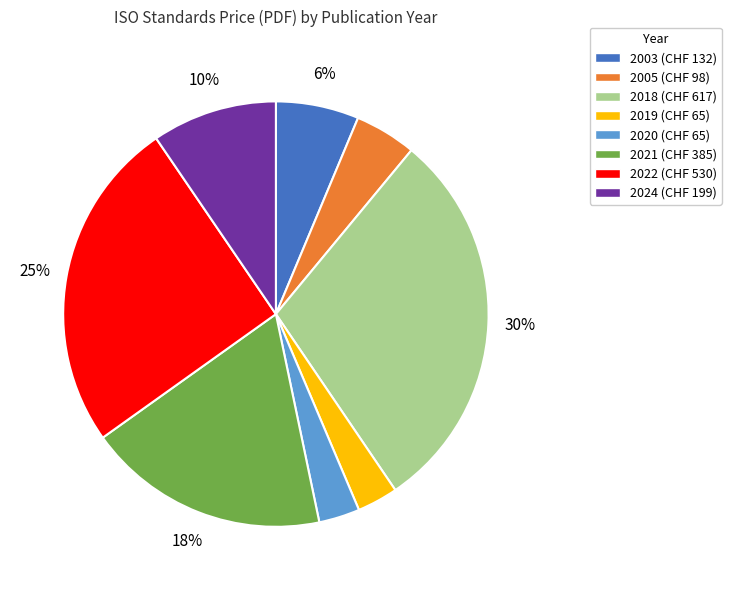

Between 2021 (CHF 385) and 2024 (CHF 199), which is larger?

2021 (CHF 385)